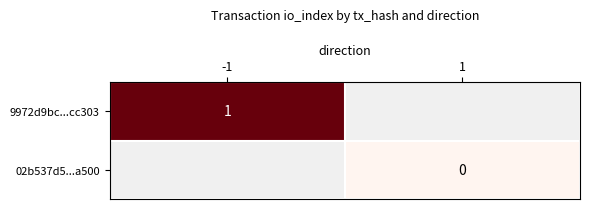

At 1, list the series in order from largest to smallest.

9972d9bc...cc303, 02b537d5...a500